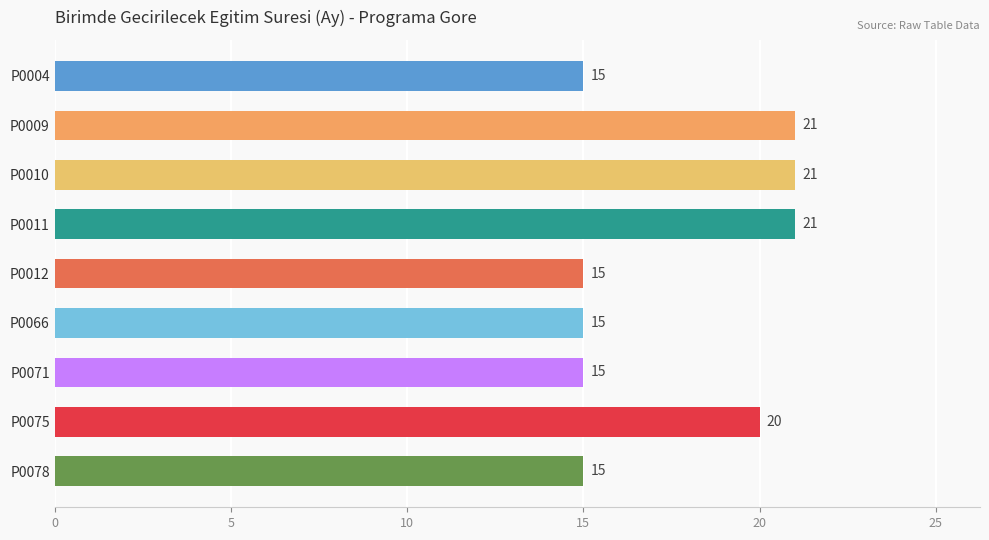

What is the difference between the maximum and second lowest values?

6